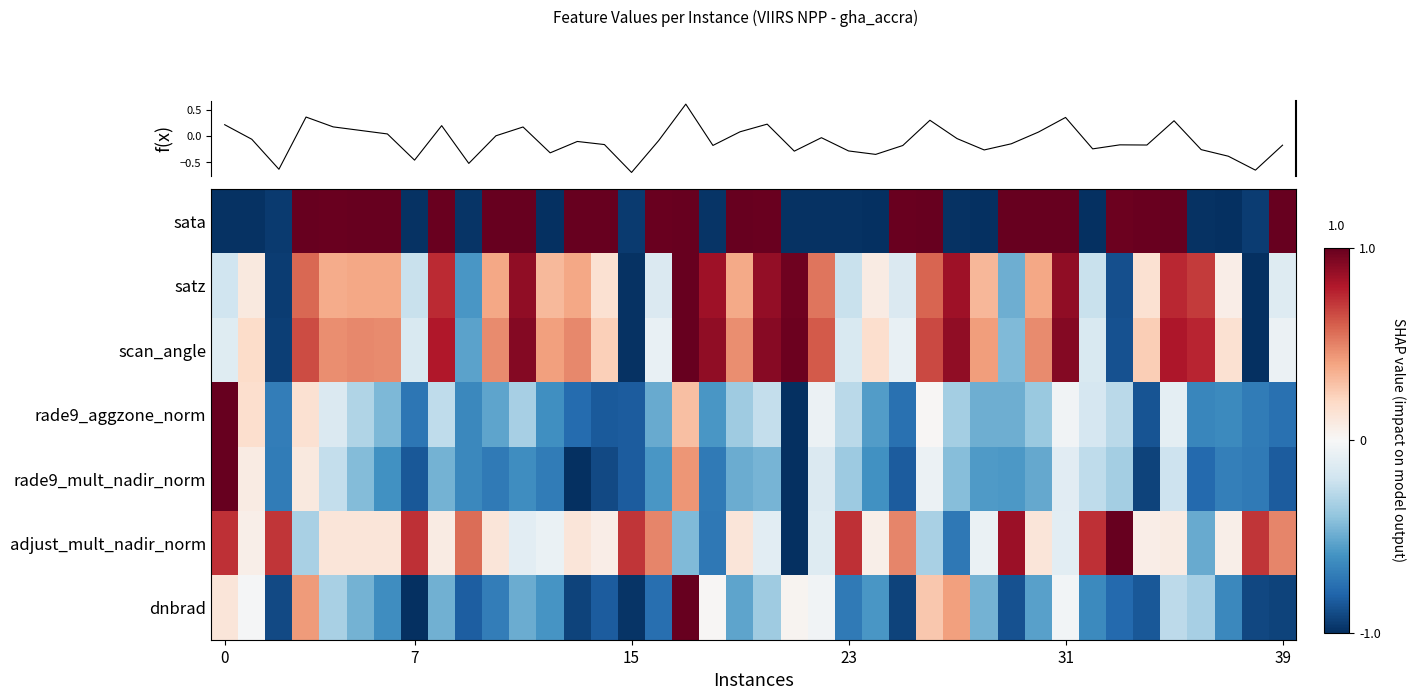

What is the average value of the adjust_mult_nadir_norm series?

0.1